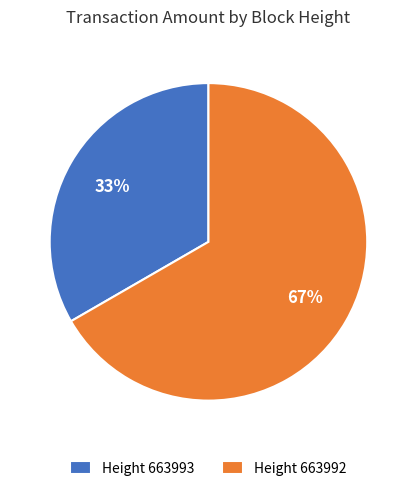

What is the majority slice?

Height 663992